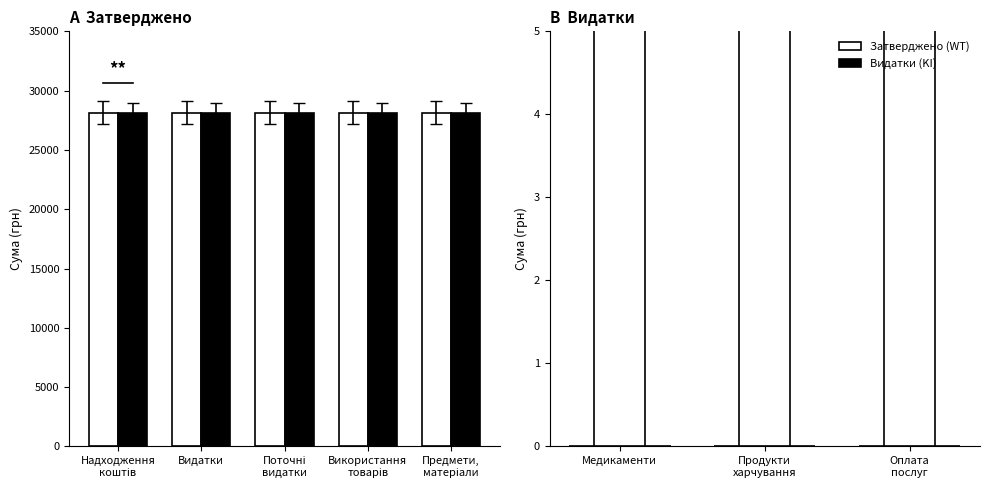

Reading left to right, transcribe all the data shown in this chart.

Затверджено (WT): 28150	28150	28150	28150	28150	0	0	0
Видатки (KI): 28150	28150	28150	28150	28150	0	0	0